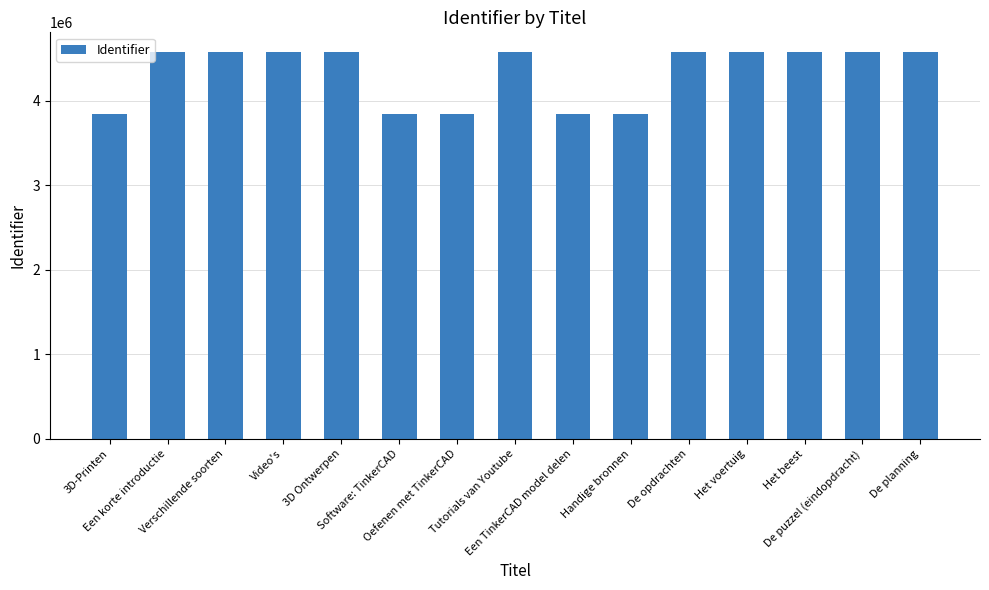

What is the average value?

4332101